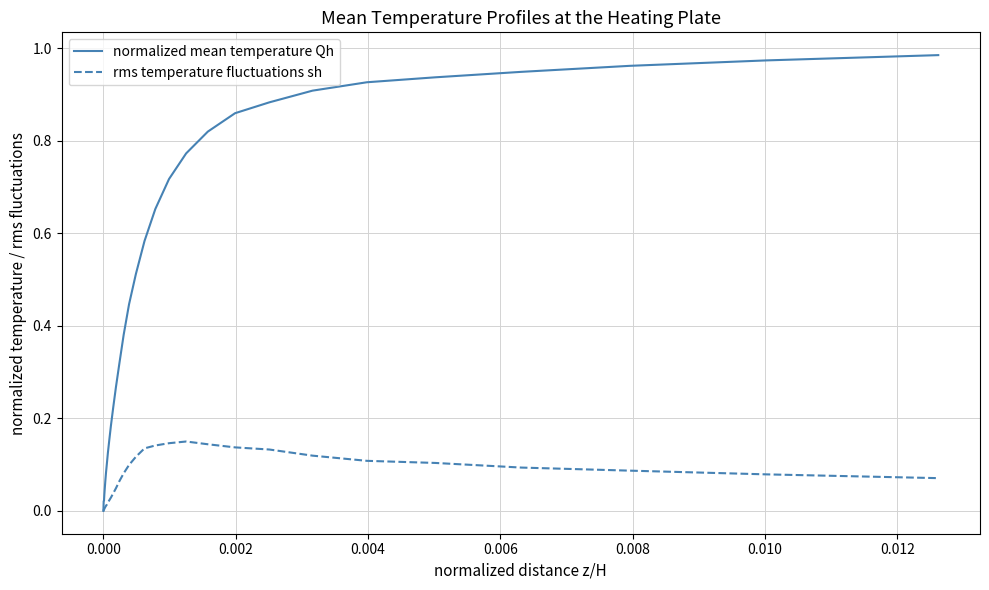

Which series has the largest total across all categories?

normalized mean temperature Qh